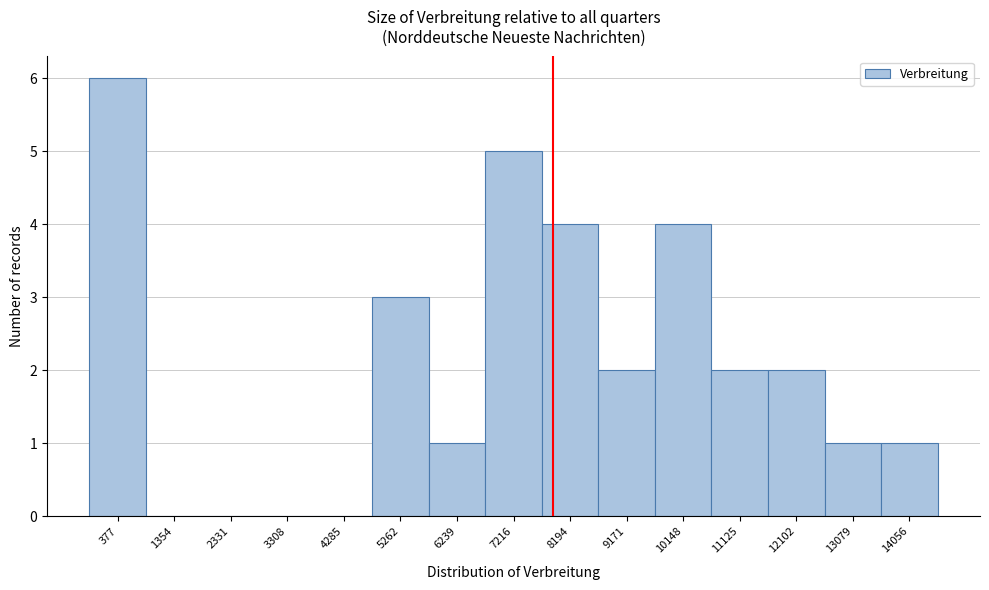

Reading left to right, what are all the values shown in this chart?

377=6	1354=0	2331=0	3308=0	4285=0	5262=3	6239=1	7216=5	8194=4	9171=2	10148=4	11125=2	12102=2	13079=1	14056=1